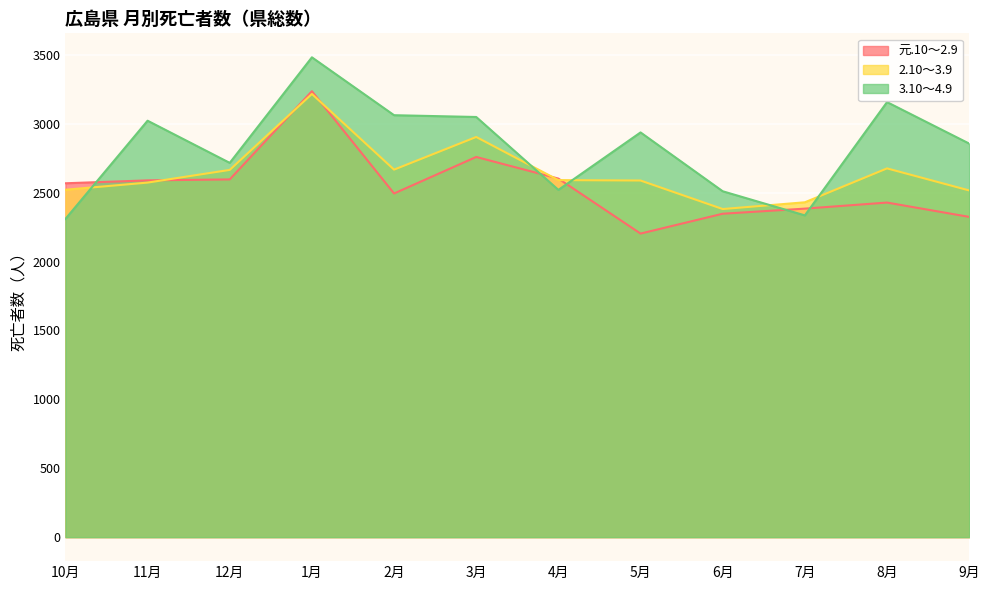

Count the number of data series in this chart.

3